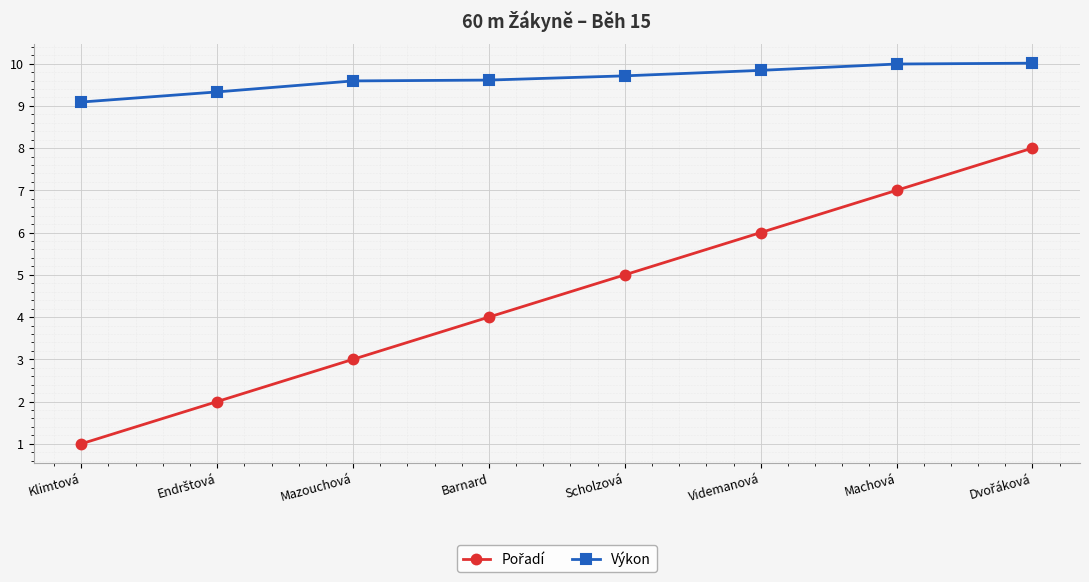

What is the sum of all Výkon values?

77.2